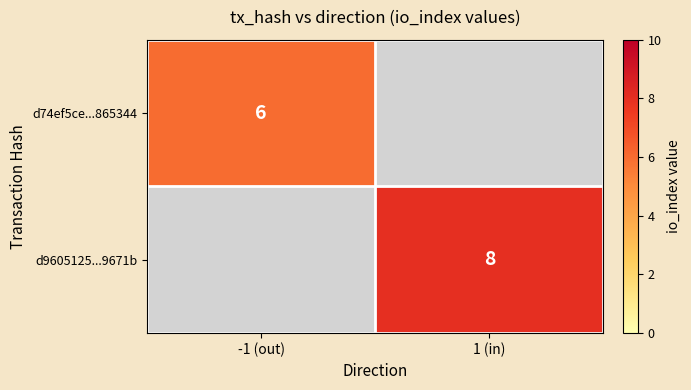

True or false: d74ef5ce...865344 has a value of 6 at -1 (out).

True